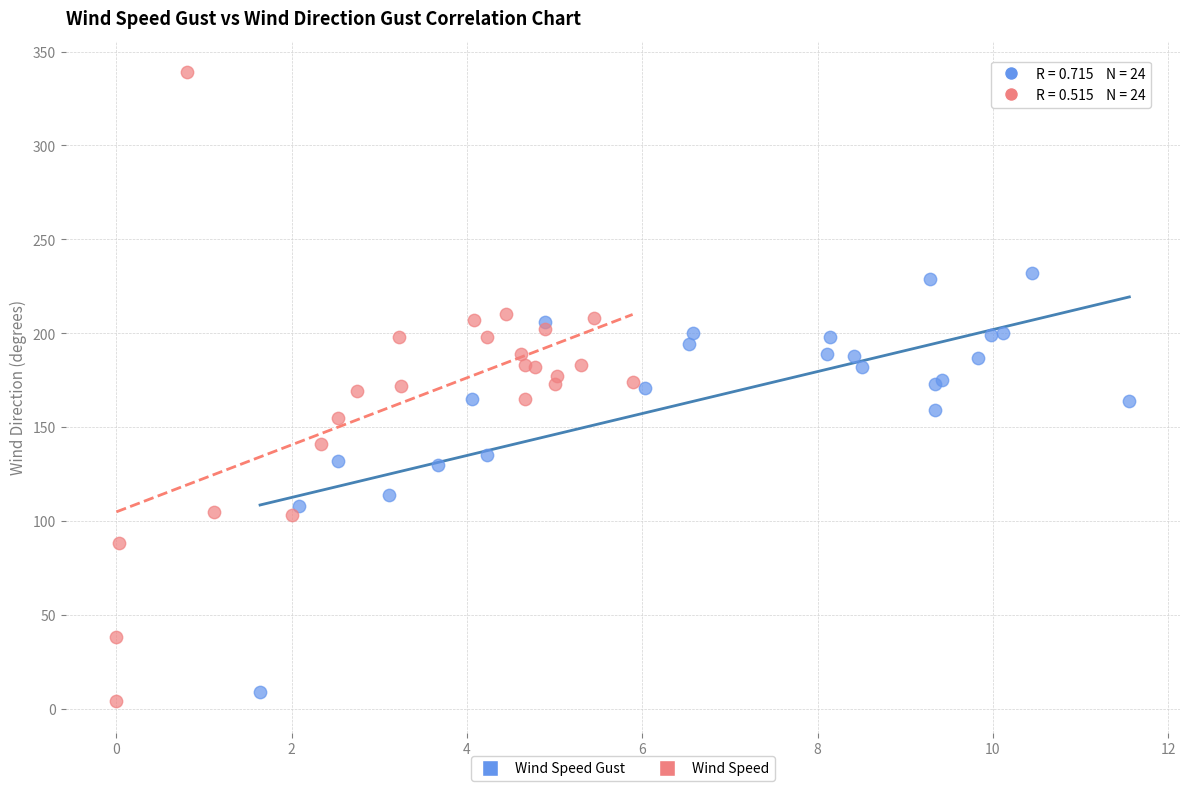

Which series contains the highest Y value?

Wind Speed